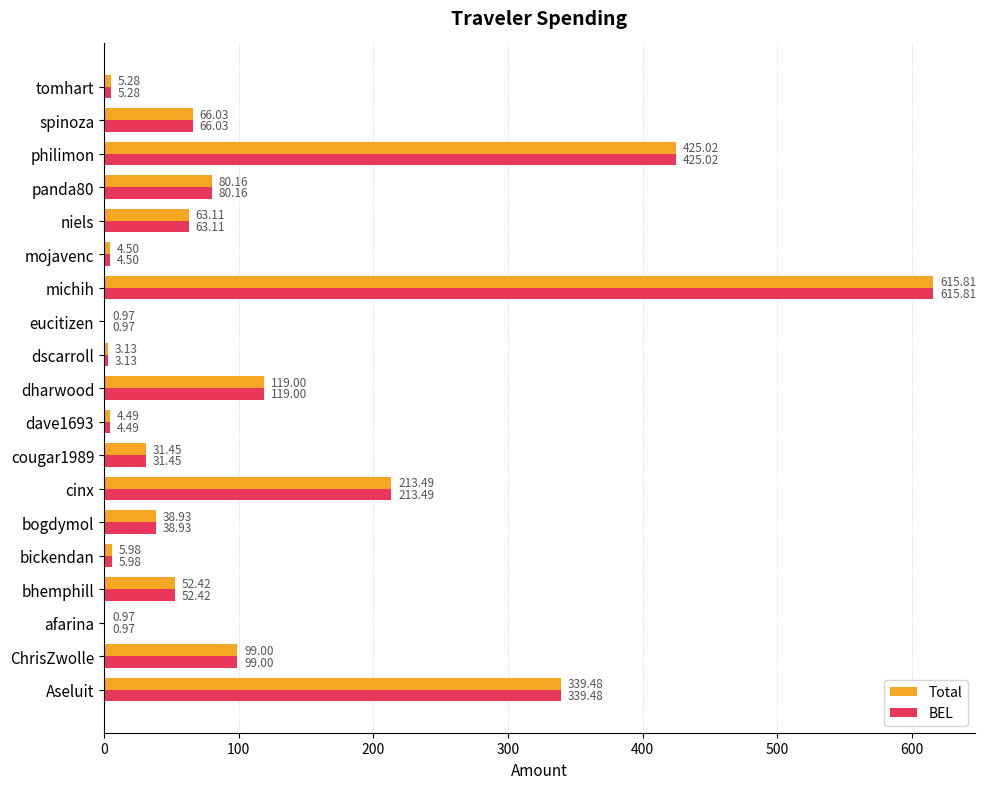

What is the greatest value displayed?

615.8